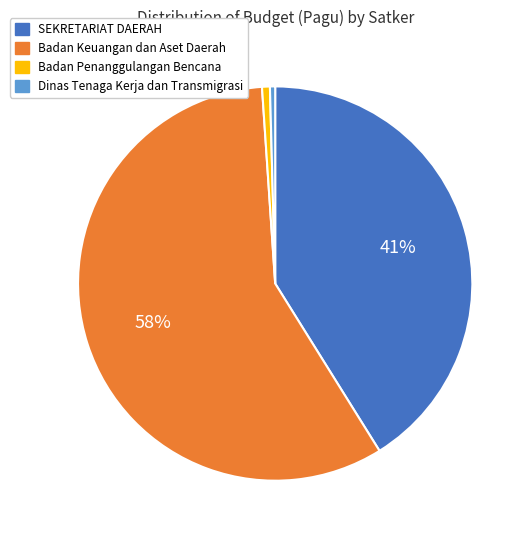

Is there a majority slice in this chart?

Yes